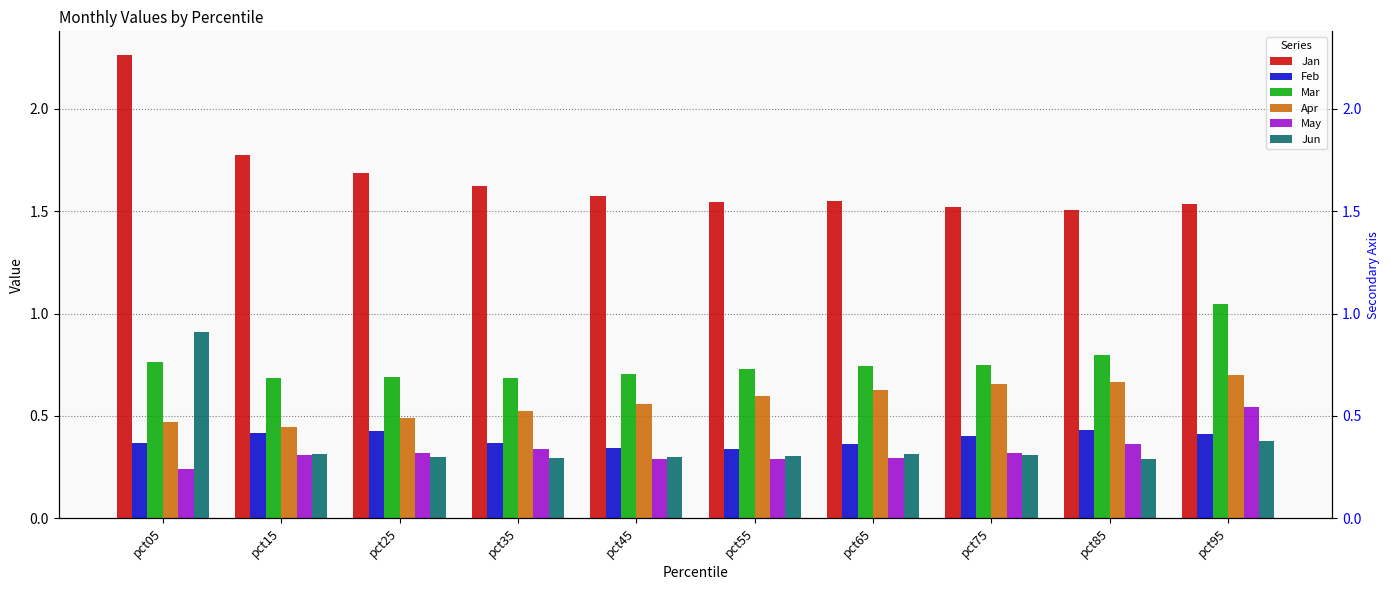

What are all the series names shown in the legend?

Jan, Feb, Mar, Apr, May, Jun